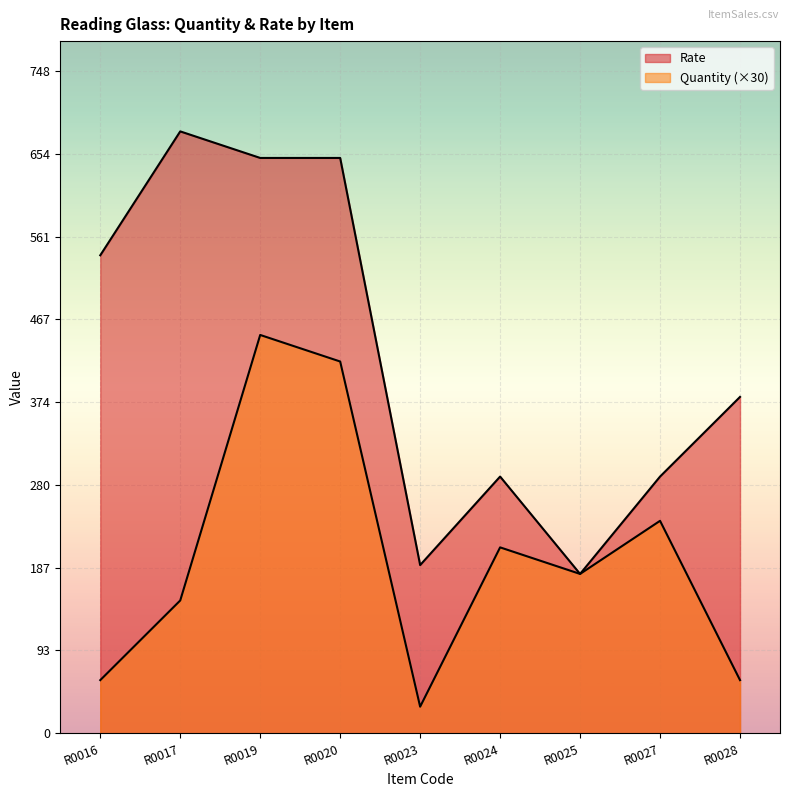

Rank the categories by Quantity value from highest to lowest.

R0019, R0020, R0027, R0024, R0025, R0017, R0016, R0028, R0023